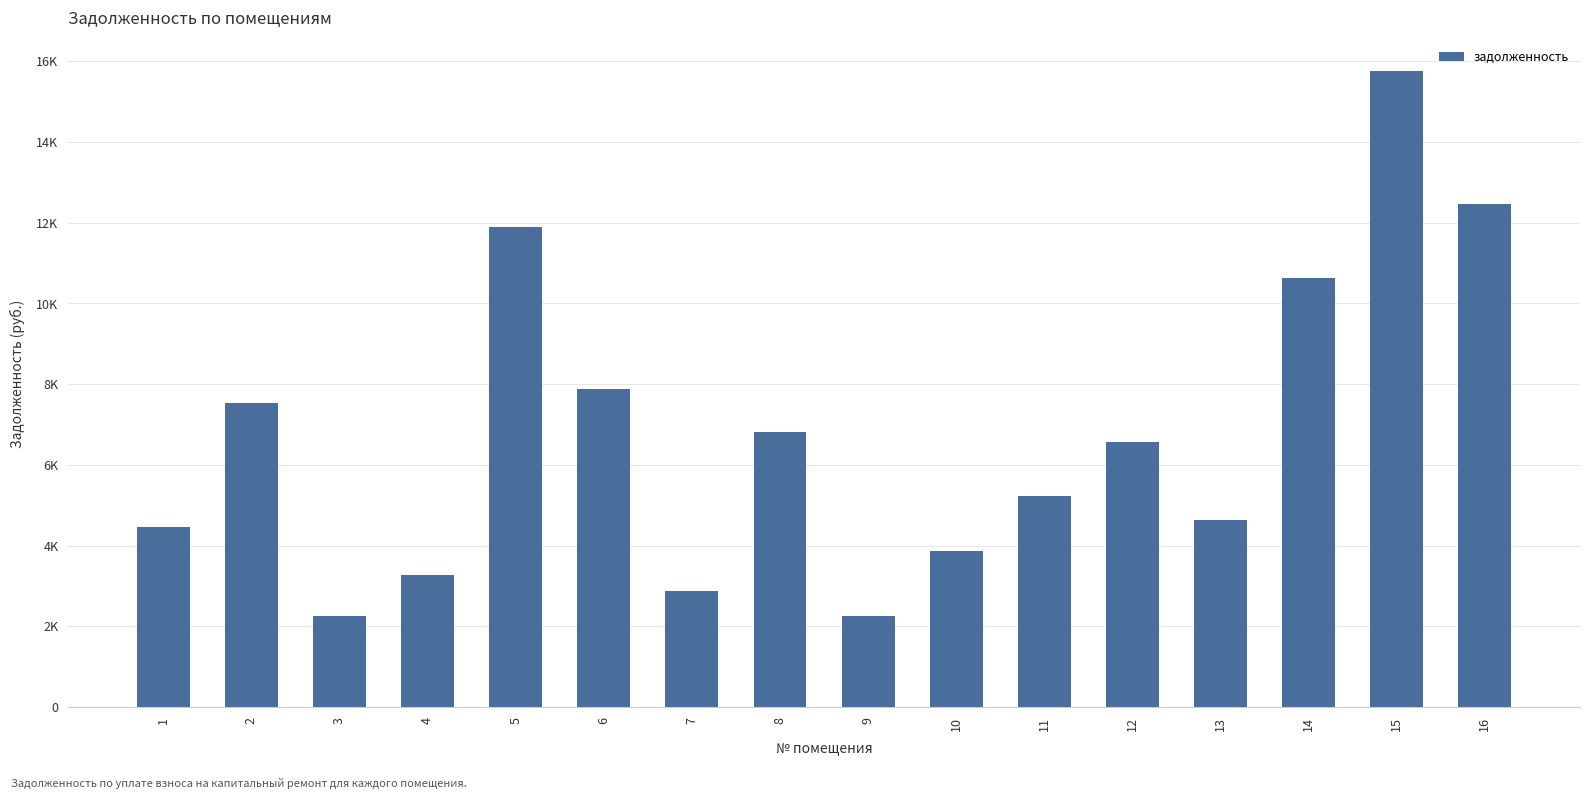

Are the bars horizontal?

No